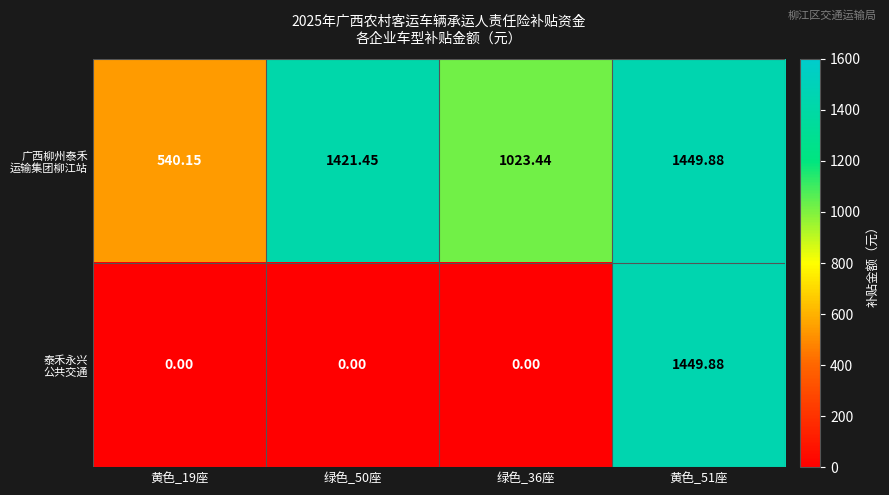

How many series are shown in this chart?

2